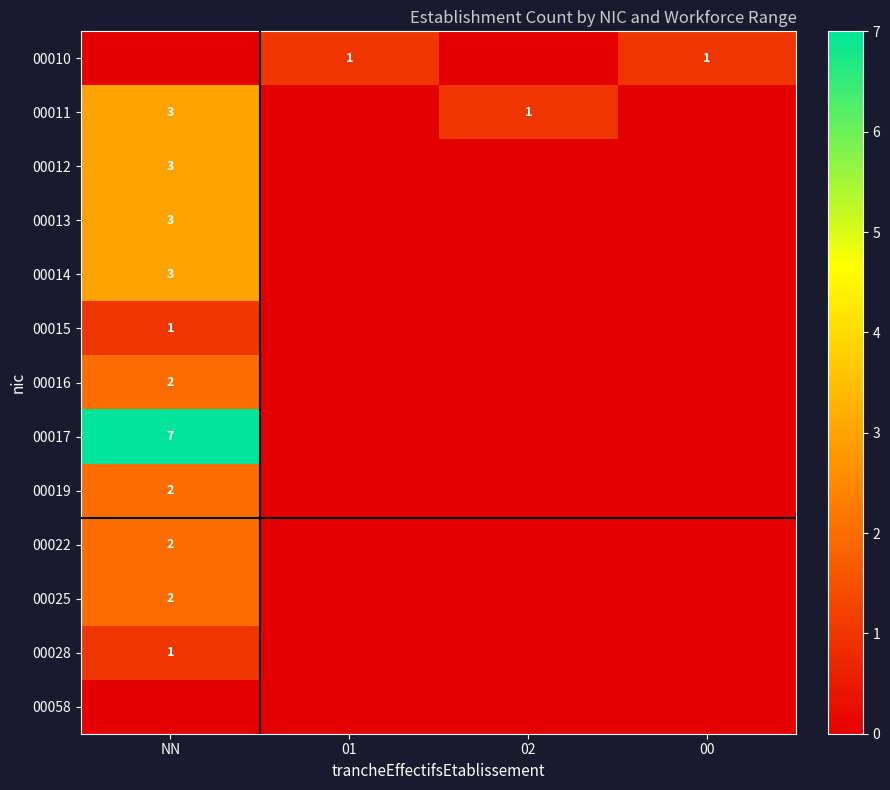

The 00017 series shows 13 at NN. True or false?

False